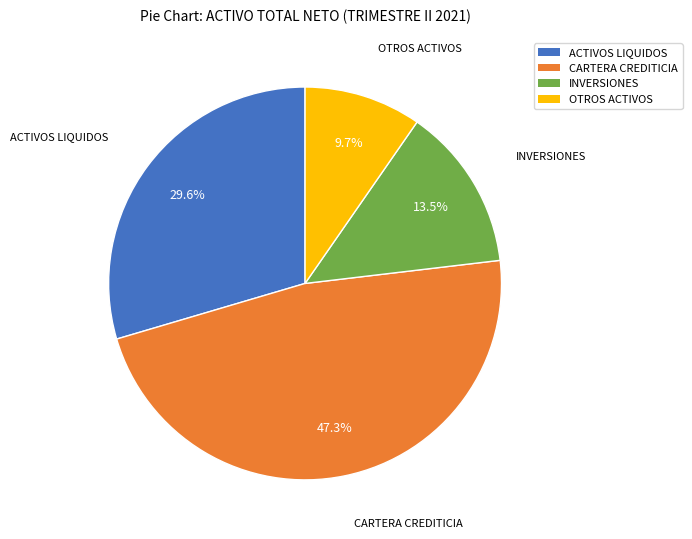

Is there a majority slice in this chart?

No